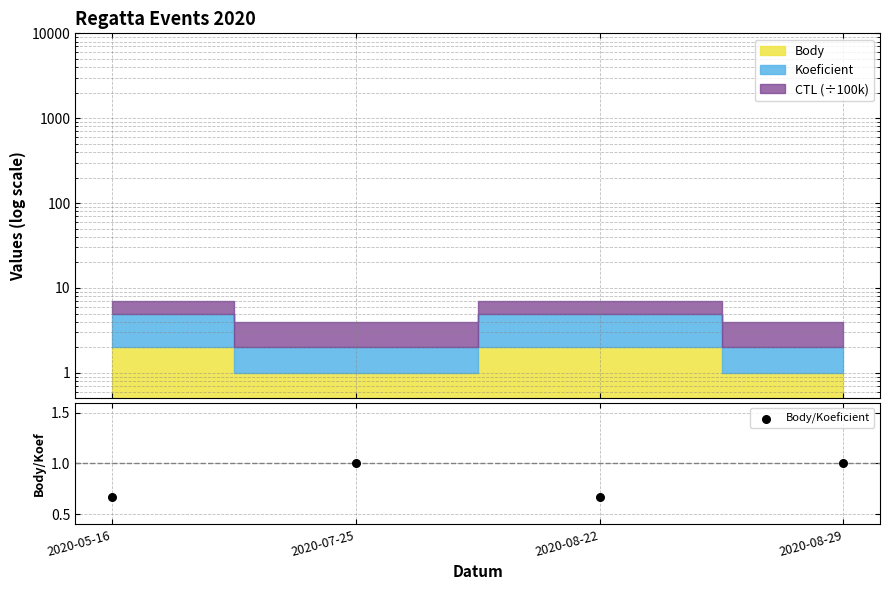

Between 2020-08-29 and 2020-07-25, which is larger?

2020-08-29